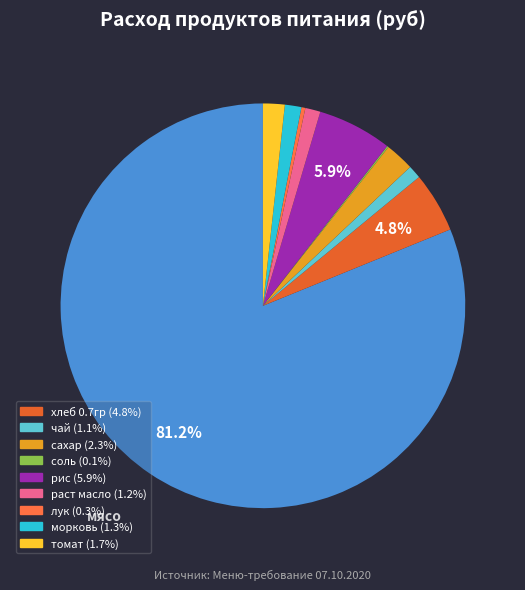

How many slices are in this pie chart?

10